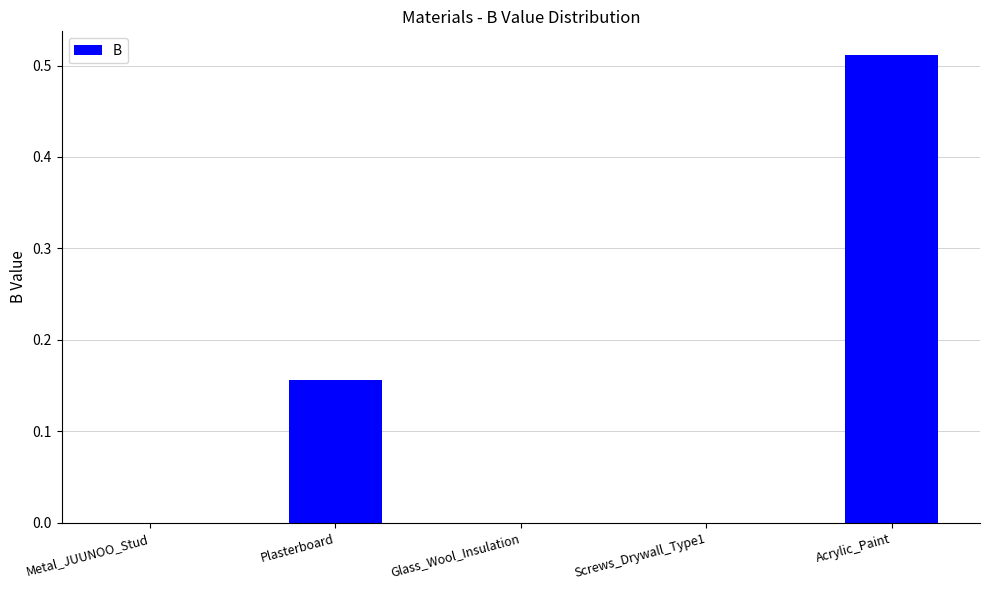

Is it true that the value at Metal_JUUNOO_Stud is -0.3?

False